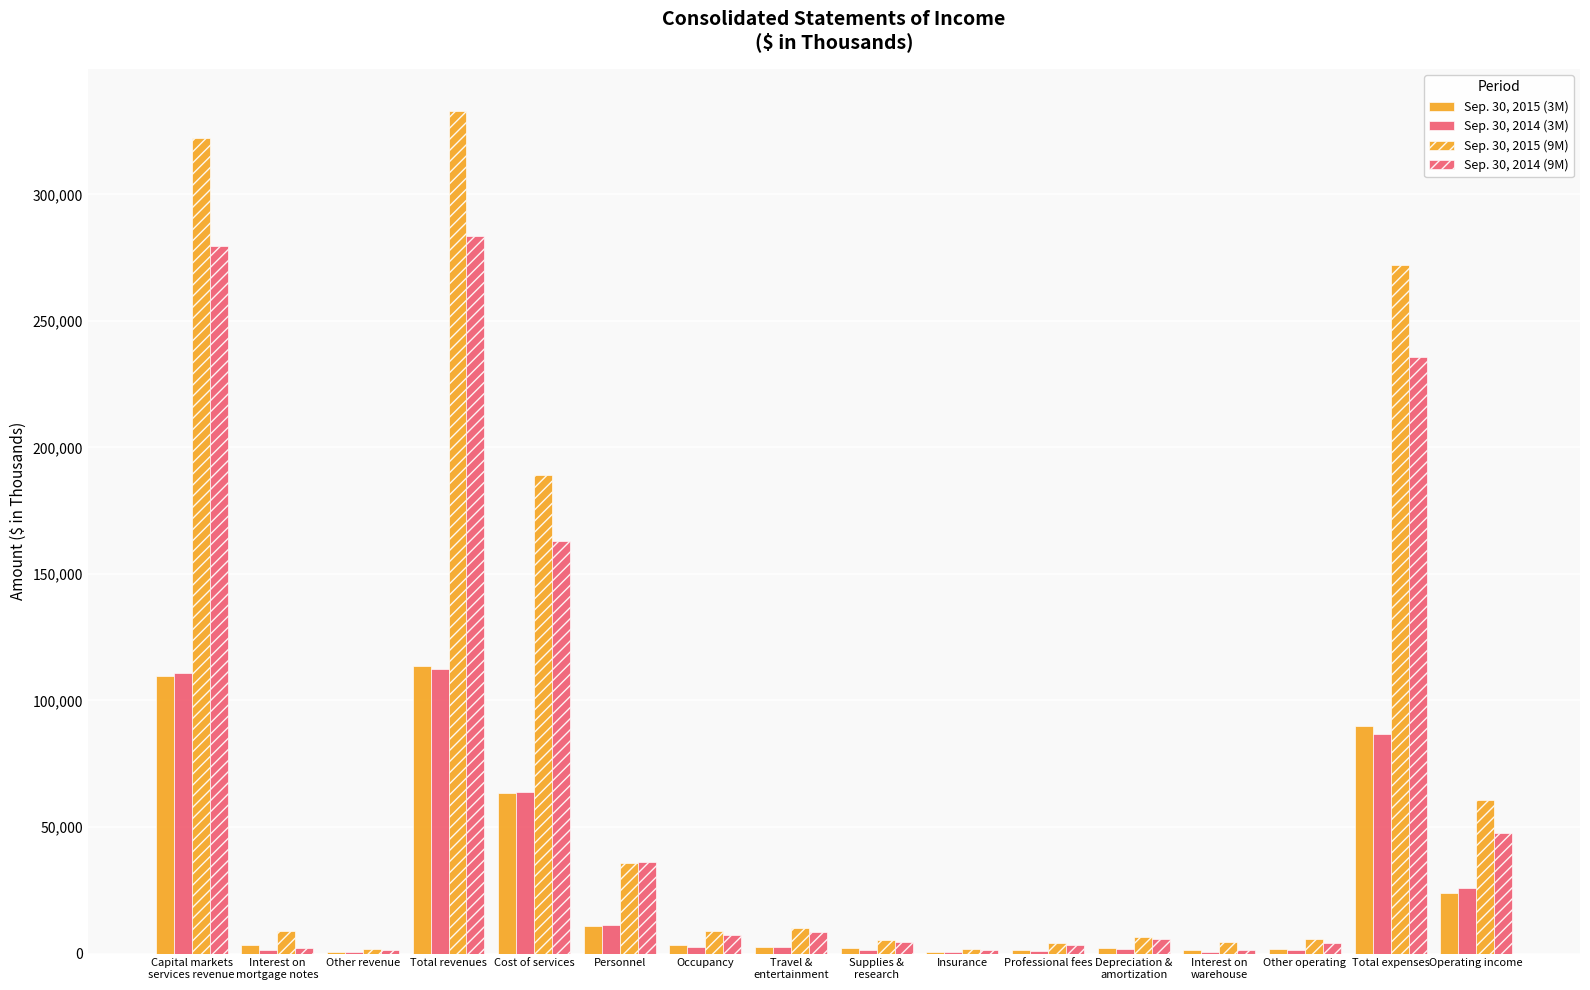

Are the bars horizontal?

No